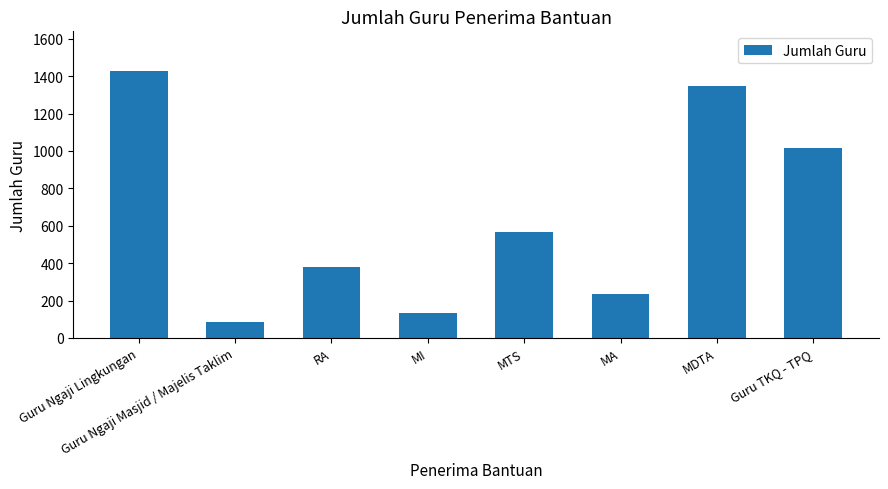

Rank the categories by value from highest to lowest.

Guru Ngaji Lingkungan, MDTA, Guru TKQ - TPQ, MTS, RA, MA, MI, Guru Ngaji Masjid / Majelis Taklim